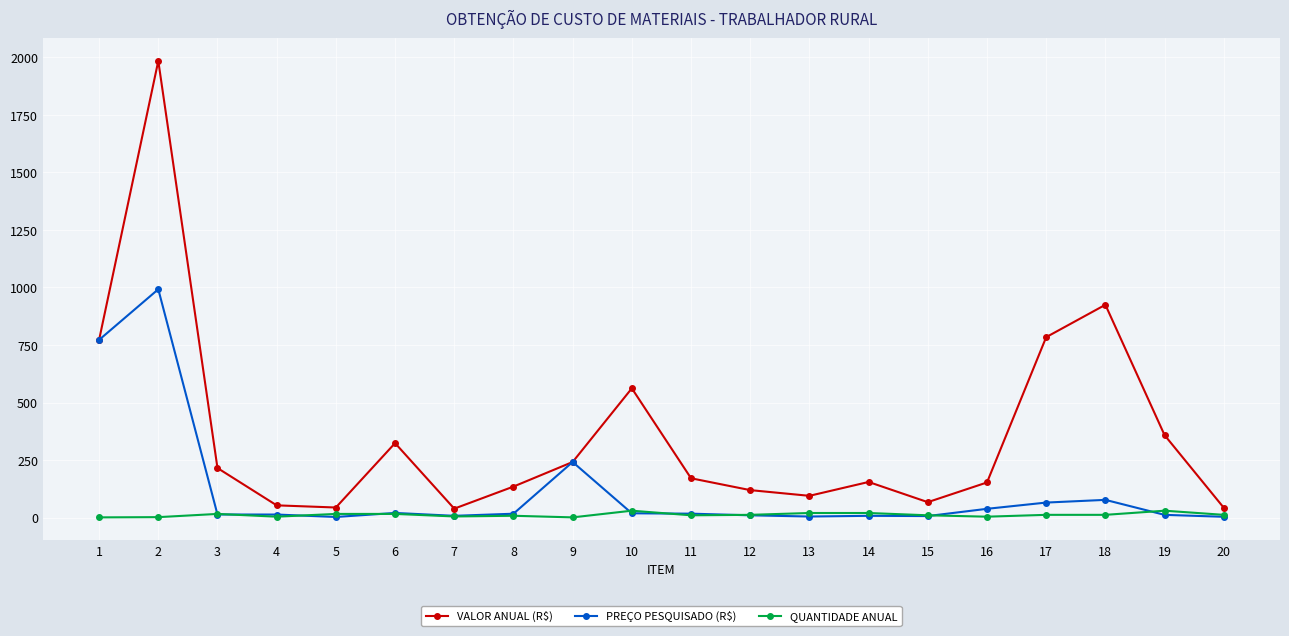

What is the sum of all VALOR ANUAL (R$) values?

7237.9